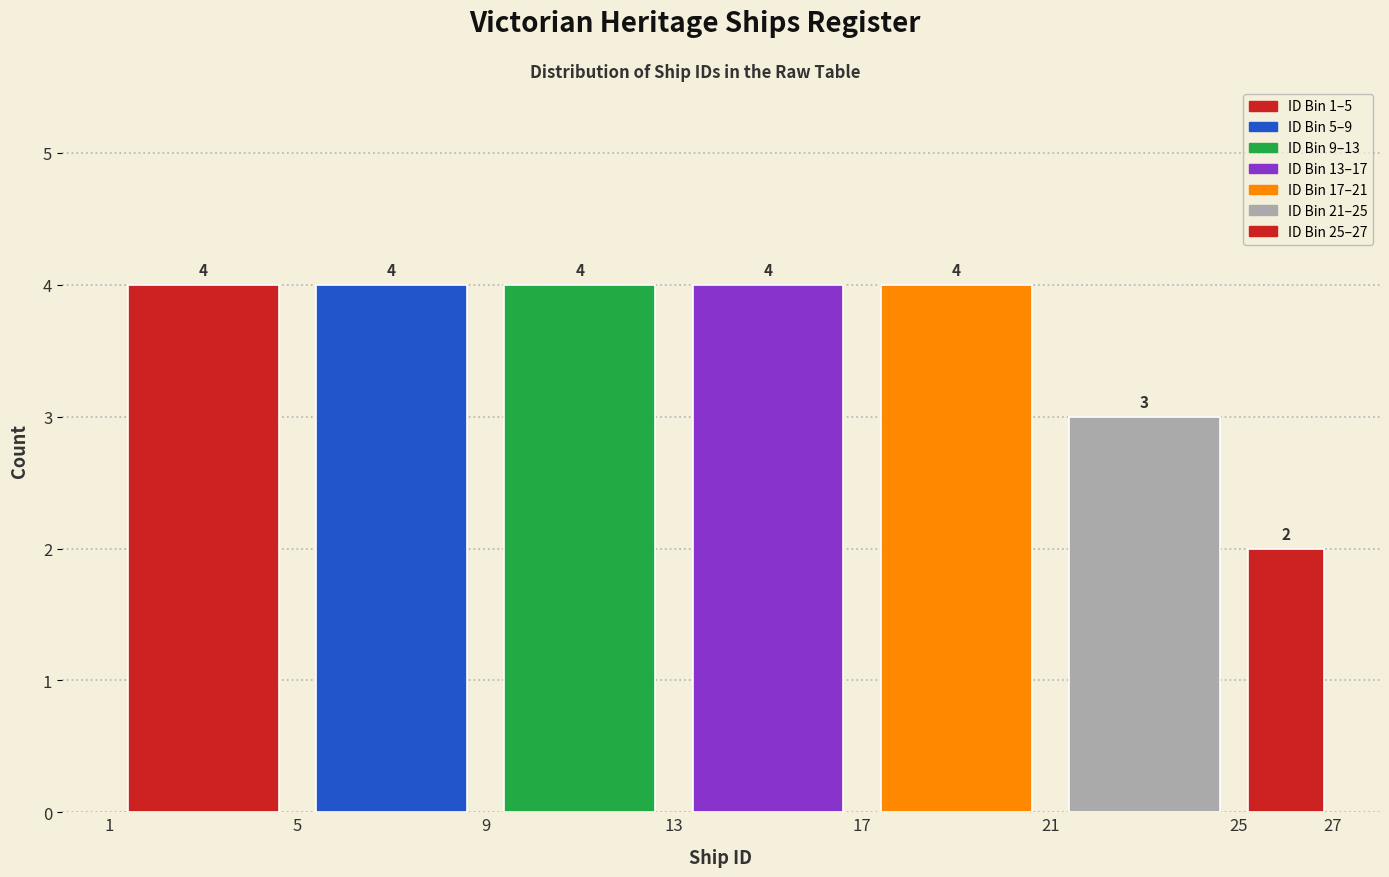

Reading left to right, list every bar in this chart as the range it spans on the x-axis followed by its height.

1 to 5: 4
5 to 9: 4
9 to 13: 4
13 to 17: 4
17 to 21: 4
21 to 25: 3
25 to 27: 2